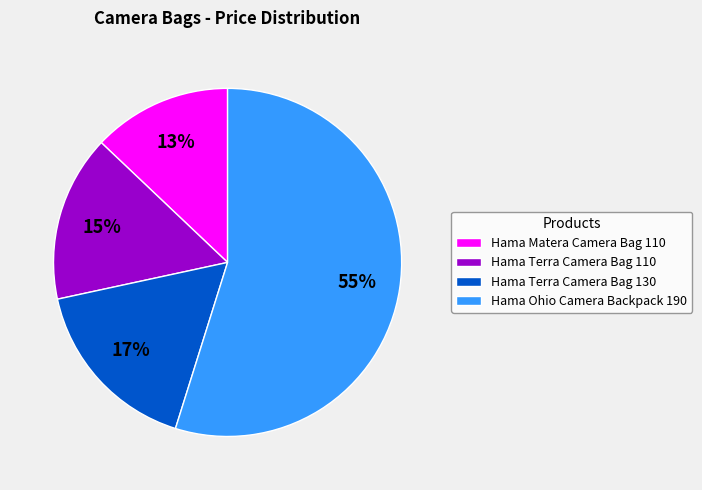

What is the largest slice in the pie chart?

Hama Ohio Camera Backpack 190